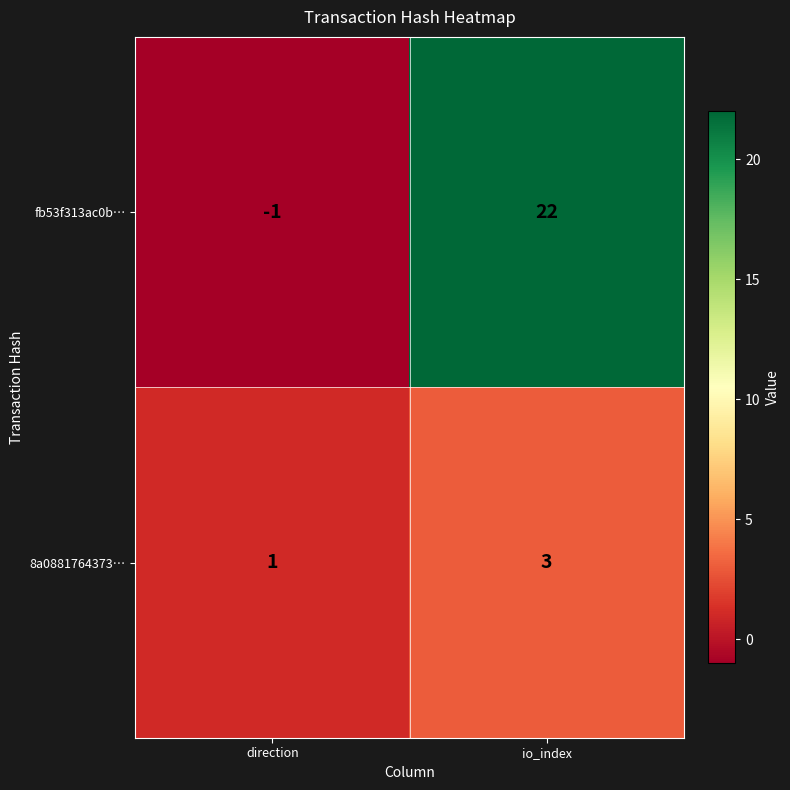

At which label is fb53f313ac0b… closest to 10?

direction